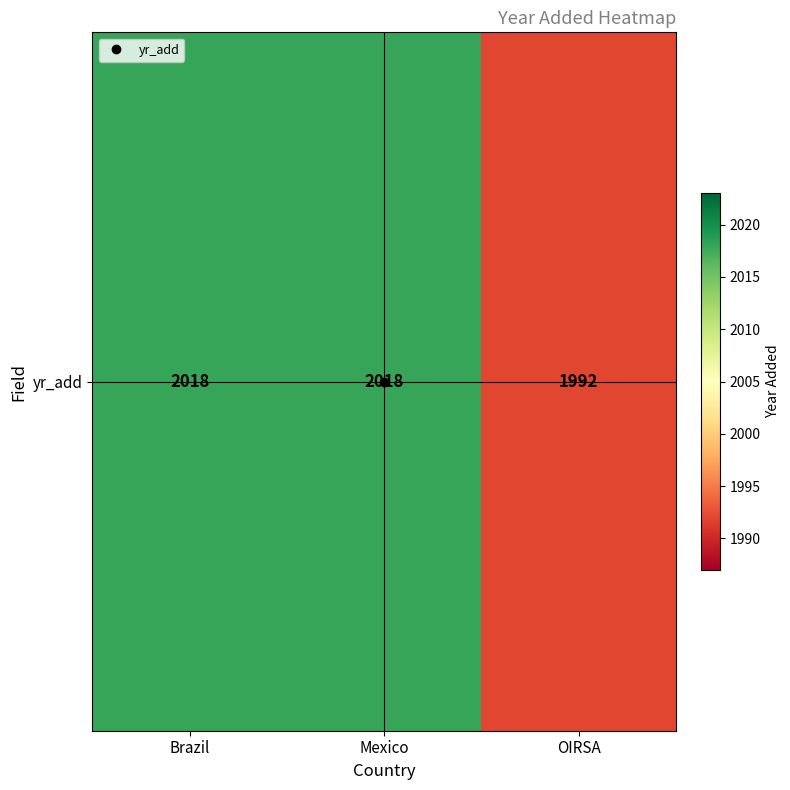

Reading left to right, list all the values displayed in this chart.

2018	2018	1992